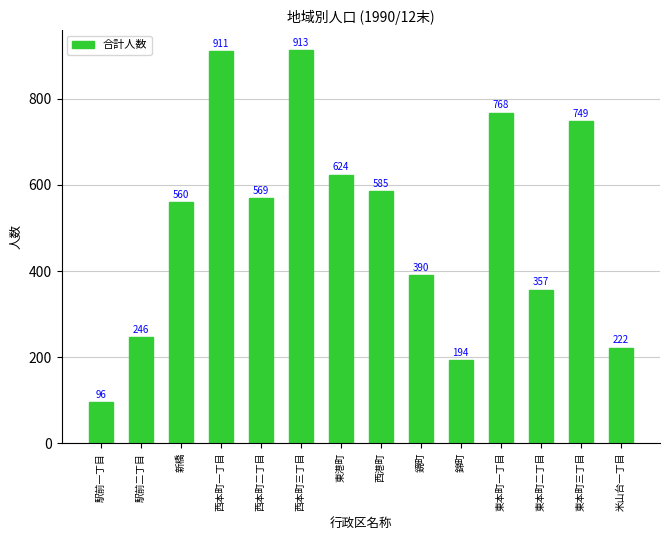

Approximately how many times larger is the value at 西本町二丁目 compared to 東港町?

0.9